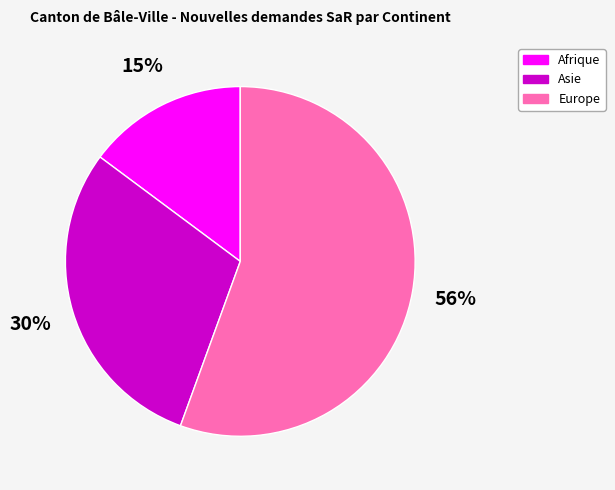

The Europe slice represents 56% of the pie. True or false?

True